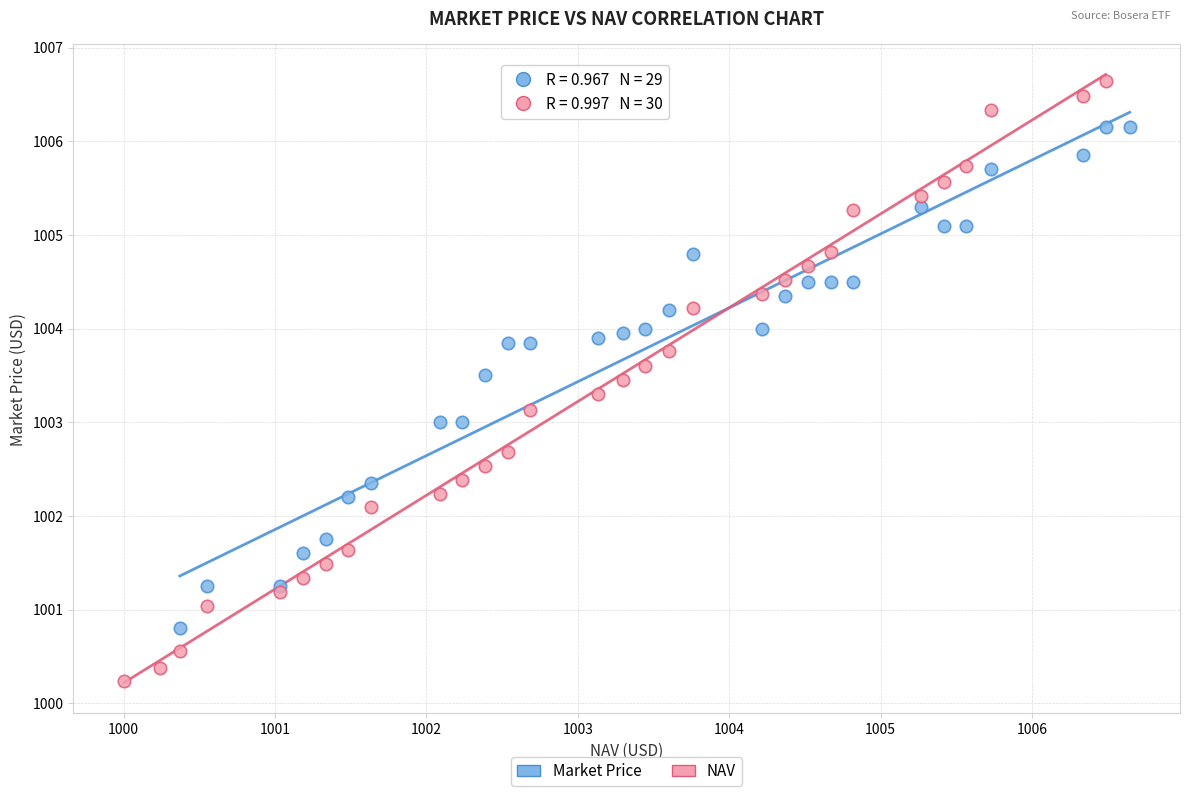

Which series reaches the maximum Y coordinate?

NAV